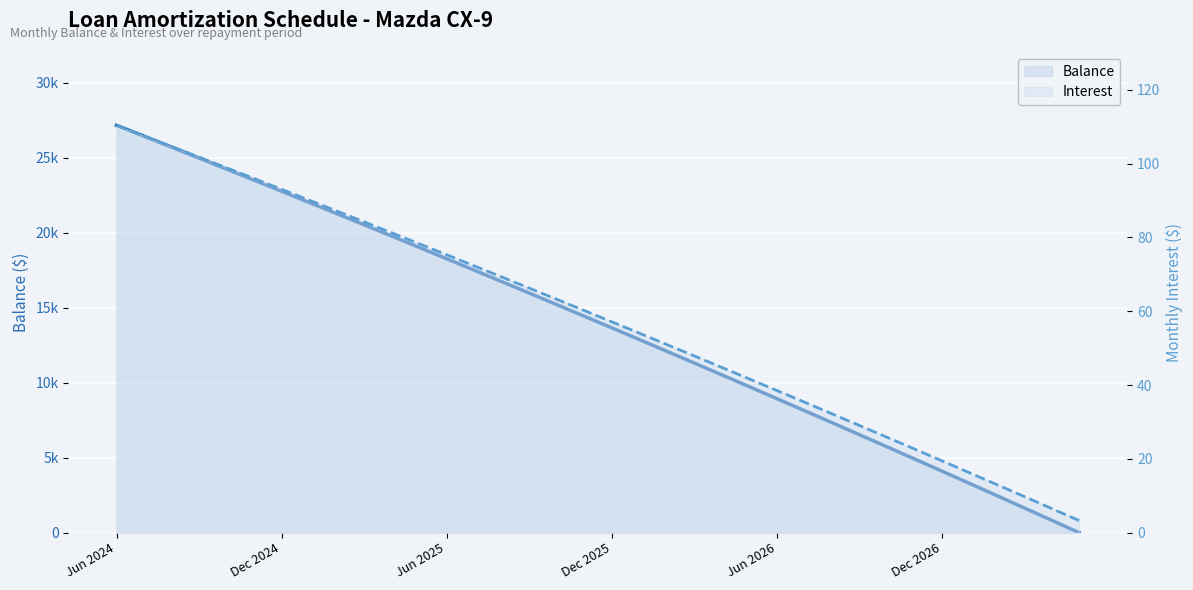

At 26, list the series in order from largest to smallest.

Balance, Interest